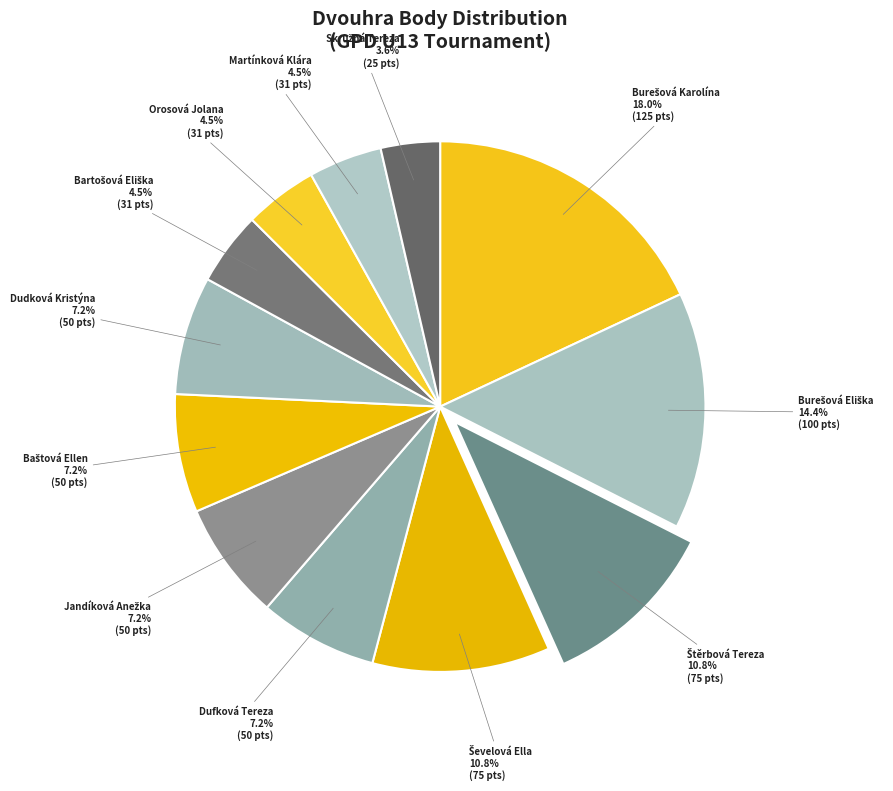

Count the number of slices in the pie.

12